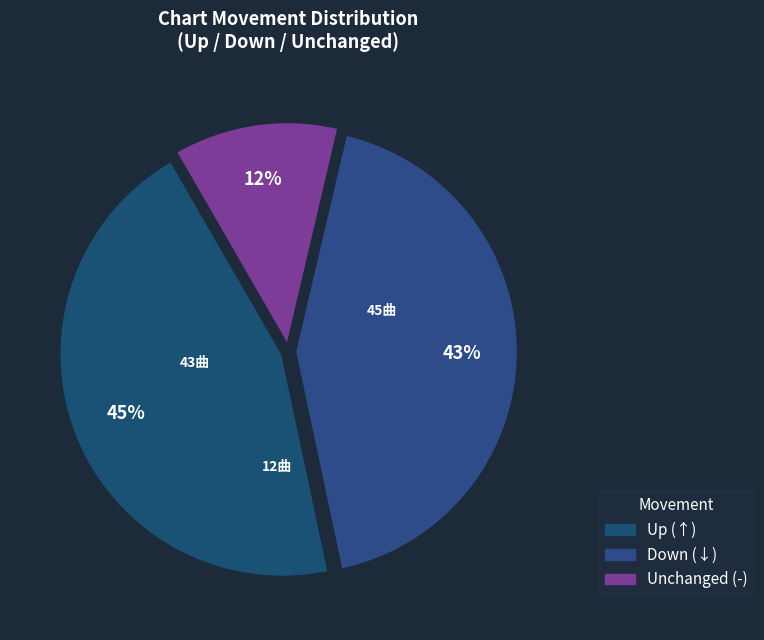

Count the number of slices in the pie.

3